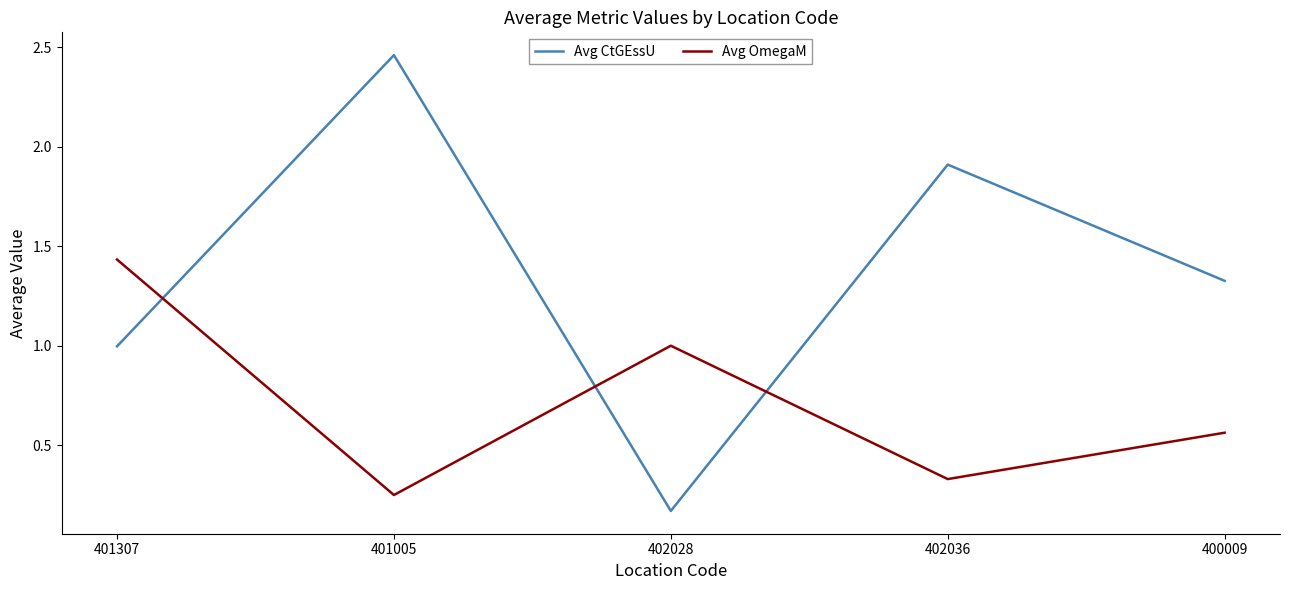

The Avg OmegaM series shows 1.0 at 402028. True or false?

True